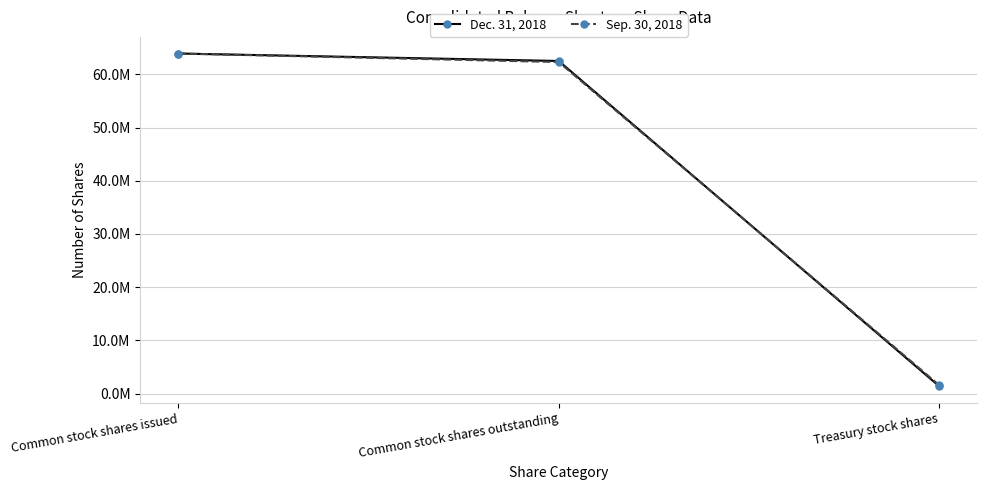

What is the minimum value for Sep. 30, 2018?

1600000